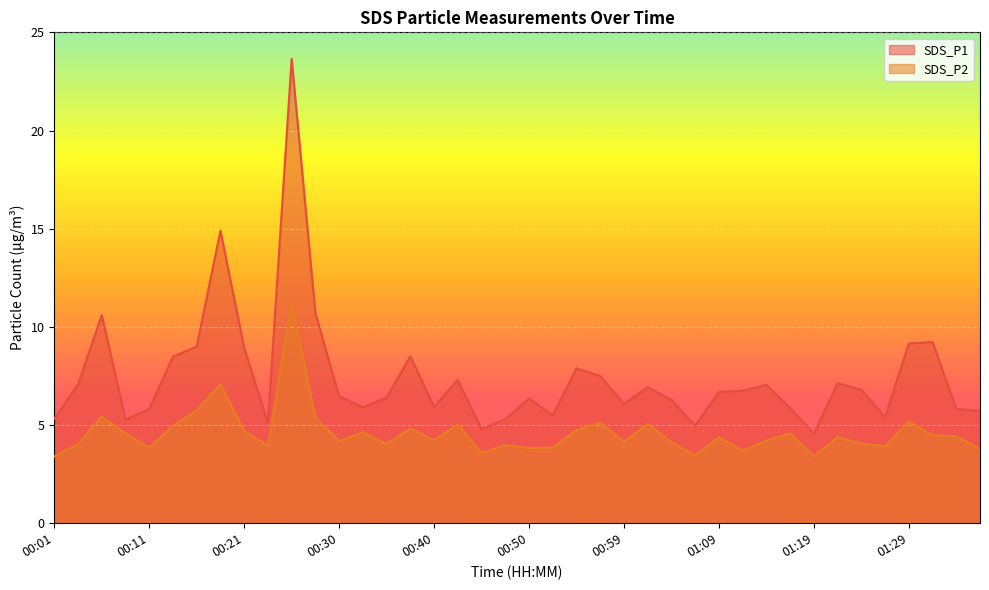

Is it true that SDS_P1 equals 6.3 at 00:18?

False